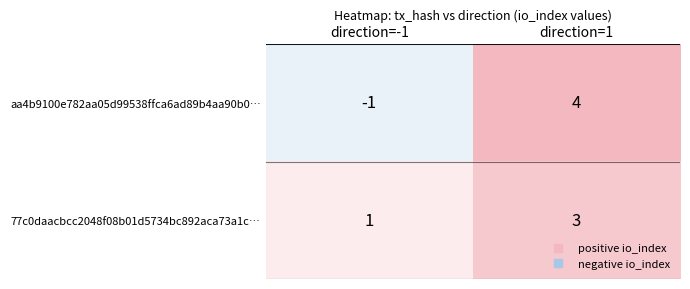

How many values in aa4b9100e782aa05d99538ffca6ad89b4aa90b0… are below zero?

1